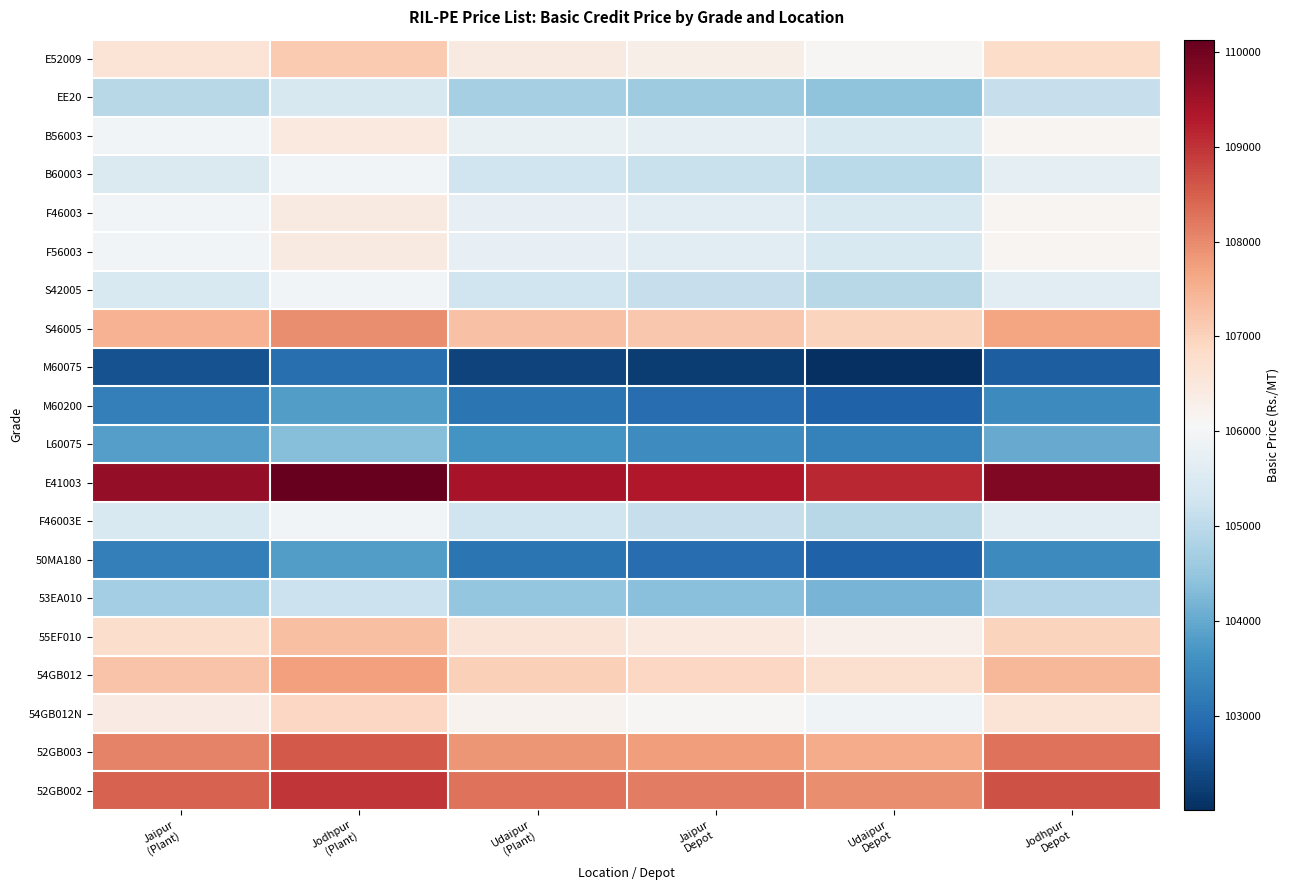

Reading left to right, what are all the values shown in this chart?

E52009: Jaipur
(Plant)=106628	Jodhpur
(Plant)=107127	Udaipur
(Plant)=106426	Jaipur
Depot=106320	Udaipur
Depot=106120	Jodhpur
Depot=106820
EE20: Jaipur
(Plant)=104928	Jodhpur
(Plant)=105427	Udaipur
(Plant)=104726	Jaipur
Depot=104620	Udaipur
Depot=104420	Jodhpur
Depot=105120
B56003: Jaipur
(Plant)=105968	Jodhpur
(Plant)=106467	Udaipur
(Plant)=105766	Jaipur
Depot=105660	Udaipur
Depot=105460	Jodhpur
Depot=106160
B60003: Jaipur
(Plant)=105468	Jodhpur
(Plant)=105967	Udaipur
(Plant)=105266	Jaipur
Depot=105160	Udaipur
Depot=104960	Jodhpur
Depot=105660
F46003: Jaipur
(Plant)=105948	Jodhpur
(Plant)=106447	Udaipur
(Plant)=105746	Jaipur
Depot=105640	Udaipur
Depot=105440	Jodhpur
Depot=106140
F56003: Jaipur
(Plant)=105948	Jodhpur
(Plant)=106447	Udaipur
(Plant)=105746	Jaipur
Depot=105640	Udaipur
Depot=105440	Jodhpur
Depot=106140
S42005: Jaipur
(Plant)=105448	Jodhpur
(Plant)=105947	Udaipur
(Plant)=105246	Jaipur
Depot=105140	Udaipur
Depot=104940	Jodhpur
Depot=105640
S46005: Jaipur
(Plant)=107468	Jodhpur
(Plant)=107967	Udaipur
(Plant)=107266	Jaipur
Depot=107160	Udaipur
Depot=106960	Jodhpur
Depot=107660
M60075: Jaipur
(Plant)=102518	Jodhpur
(Plant)=103017	Udaipur
(Plant)=102316	Jaipur
Depot=102210	Udaipur
Depot=102010	Jodhpur
Depot=102710
M60200: Jaipur
(Plant)=103298	Jodhpur
(Plant)=103797	Udaipur
(Plant)=103096	Jaipur
Depot=102990	Udaipur
Depot=102790	Jodhpur
Depot=103490
L60075: Jaipur
(Plant)=103838	Jodhpur
(Plant)=104337	Udaipur
(Plant)=103636	Jaipur
Depot=103530	Udaipur
Depot=103330	Jodhpur
Depot=104030
E41003: Jaipur
(Plant)=109628	Jodhpur
(Plant)=110127	Udaipur
(Plant)=109426	Jaipur
Depot=109320	Udaipur
Depot=109120	Jodhpur
Depot=109820
F46003E: Jaipur
(Plant)=105448	Jodhpur
(Plant)=105947	Udaipur
(Plant)=105246	Jaipur
Depot=105140	Udaipur
Depot=104940	Jodhpur
Depot=105640
50MA180: Jaipur
(Plant)=103285	Jodhpur
(Plant)=103786	Udaipur
(Plant)=103090	Jaipur
Depot=102970	Udaipur
Depot=102780	Jodhpur
Depot=103480
53EA010: Jaipur
(Plant)=104695	Jodhpur
(Plant)=105196	Udaipur
(Plant)=104500	Jaipur
Depot=104380	Udaipur
Depot=104190	Jodhpur
Depot=104890
55EF010: Jaipur
(Plant)=106775	Jodhpur
(Plant)=107276	Udaipur
(Plant)=106580	Jaipur
Depot=106460	Udaipur
Depot=106270	Jodhpur
Depot=106970
54GB012: Jaipur
(Plant)=107217	Jodhpur
(Plant)=107720	Udaipur
(Plant)=107020	Jaipur
Depot=106910	Udaipur
Depot=106710	Jodhpur
Depot=107410
54GB012N: Jaipur
(Plant)=106417	Jodhpur
(Plant)=106920	Udaipur
(Plant)=106220	Jaipur
Depot=106110	Udaipur
Depot=105910	Jodhpur
Depot=106610
52GB003: Jaipur
(Plant)=108067	Jodhpur
(Plant)=108570	Udaipur
(Plant)=107870	Jaipur
Depot=107760	Udaipur
Depot=107560	Jodhpur
Depot=108260
52GB002: Jaipur
(Plant)=108467	Jodhpur
(Plant)=108970	Udaipur
(Plant)=108270	Jaipur
Depot=108160	Udaipur
Depot=107960	Jodhpur
Depot=108660